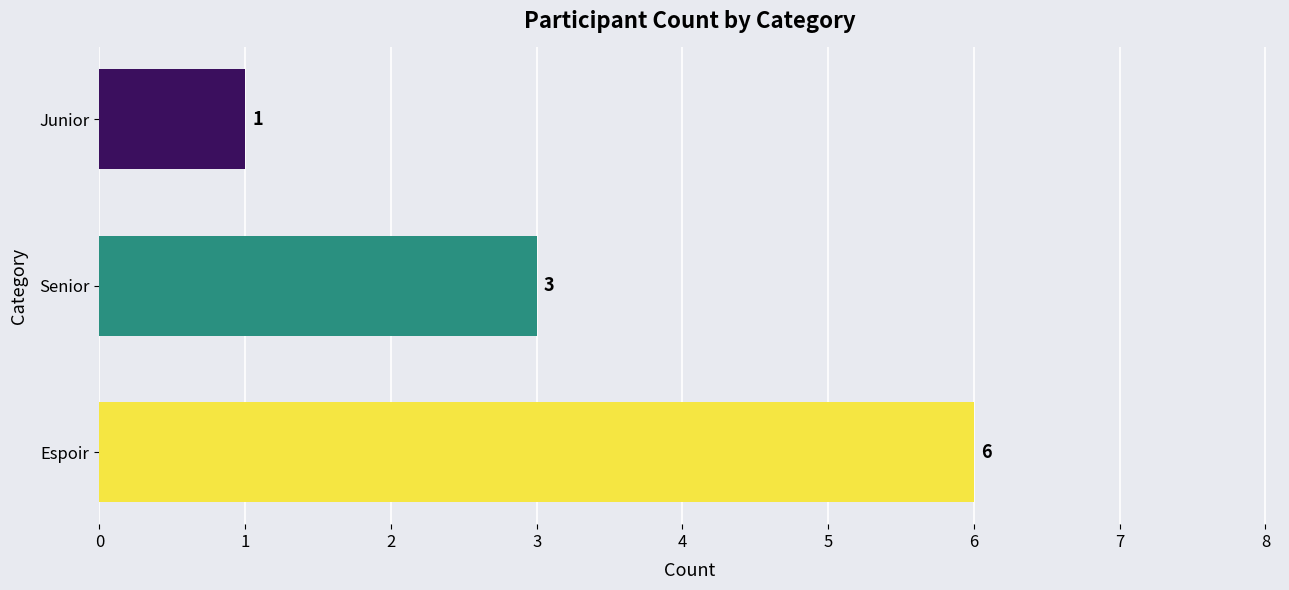

Where is the data nearest to the value 3?

Senior